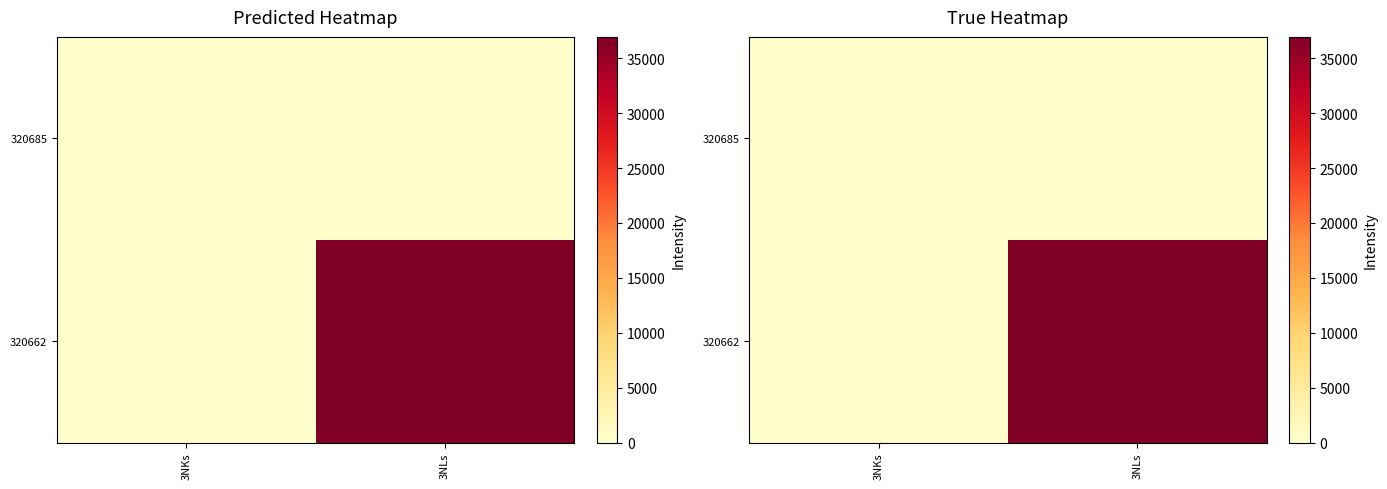

Which series has the largest total across all categories?

320662